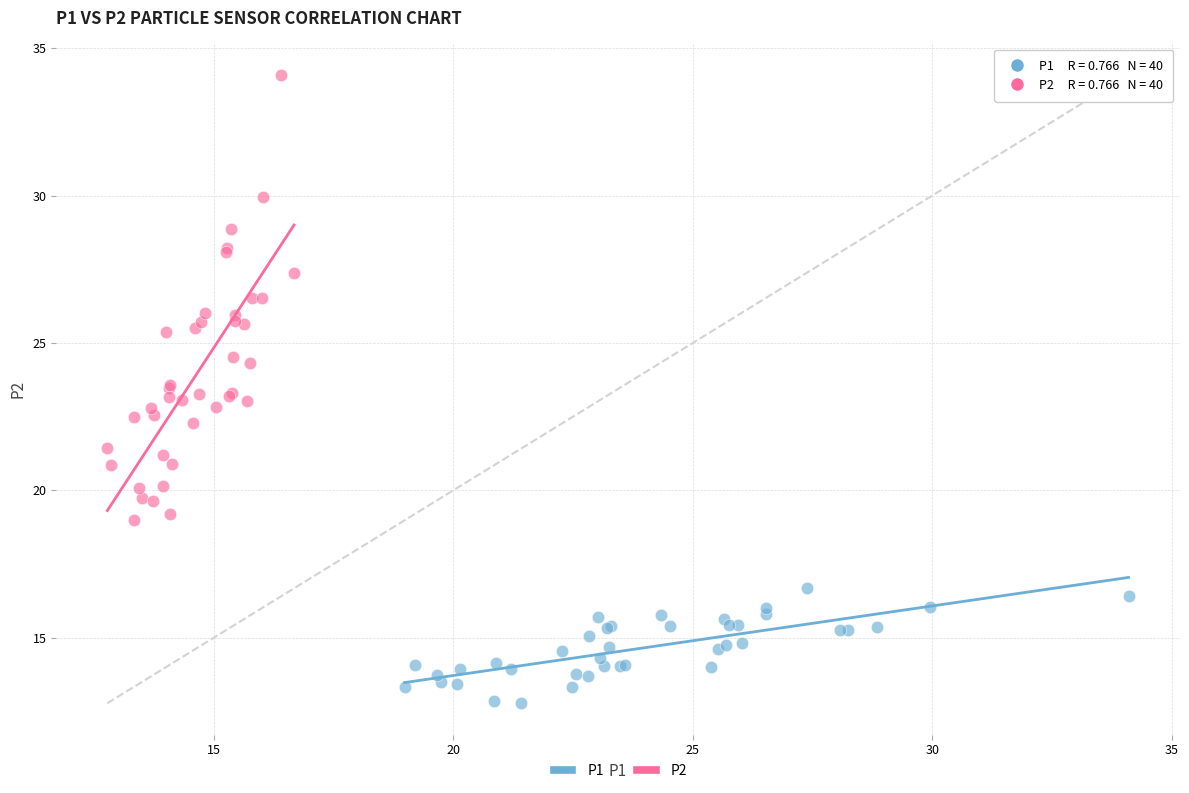

Which series has the largest Y range (max minus min)?

P2